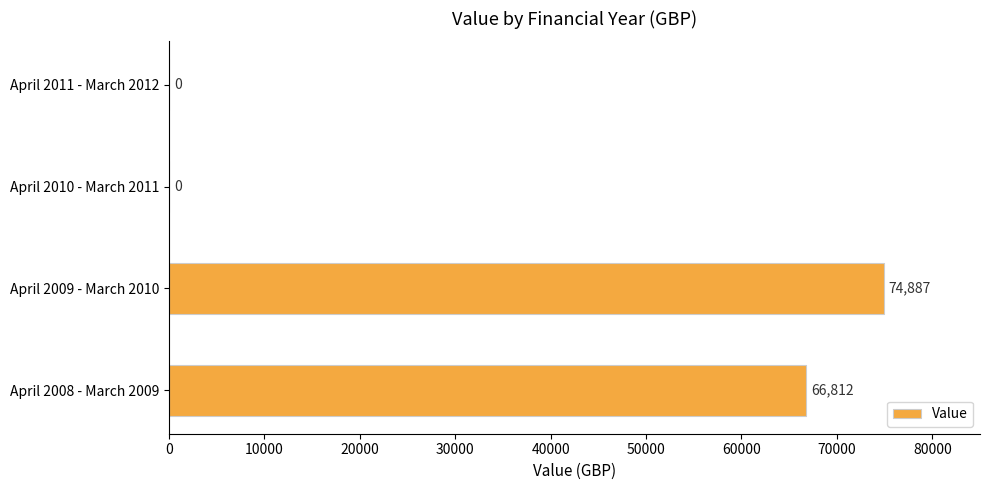

Reading top to bottom, list all the values displayed in this chart.

April 2011 - March 2012=0	April 2010 - March 2011=0	April 2009 - March 2010=74887	April 2008 - March 2009=66812